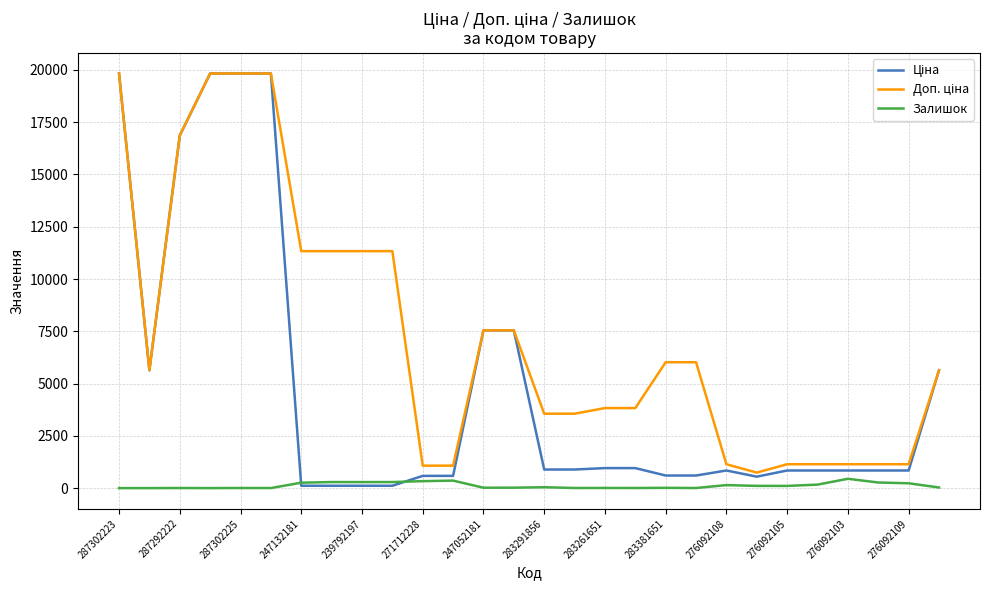

True or false: Доп. ціна and Ціна cross at least once.

False